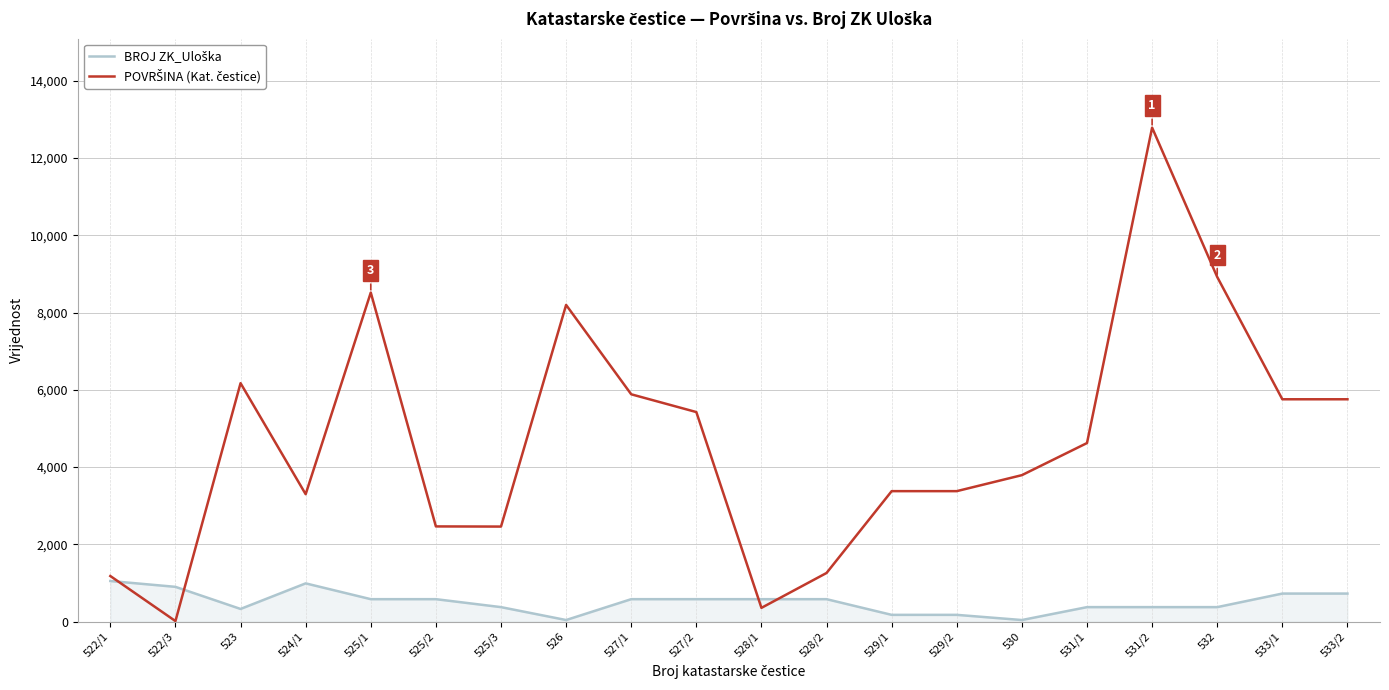

At which category is the sum across all series the highest?

531/2